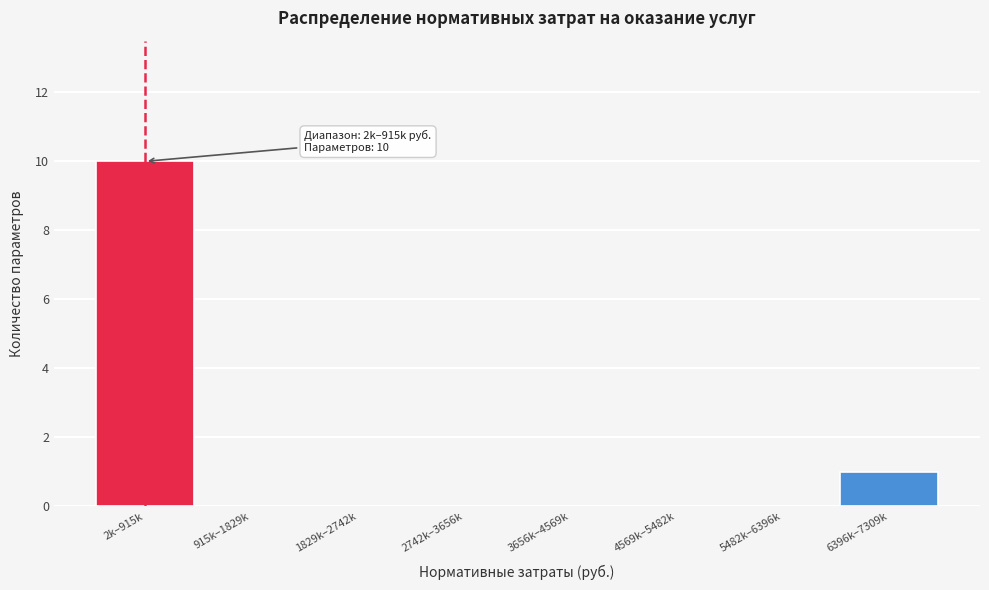

What is the change in value from 3656k–4569k to 6396k–7309k?

+1